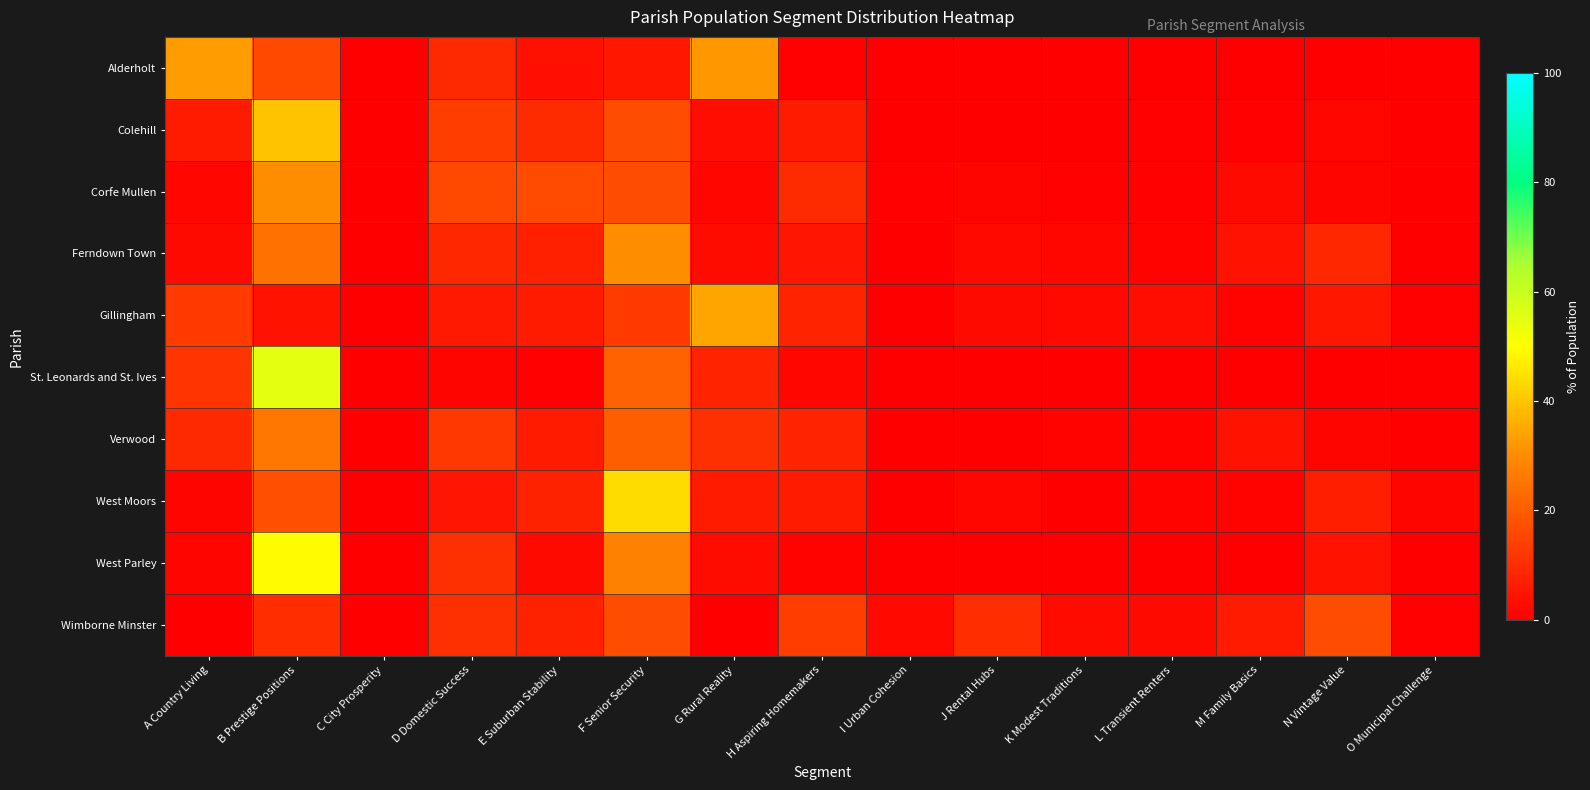

Which has a higher value, I Urban Cohesion or N Vintage Value?

I Urban Cohesion